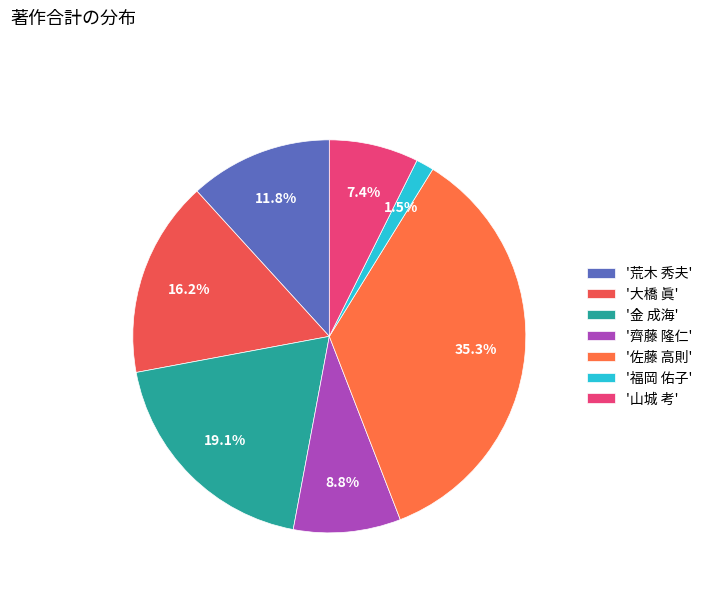

Which slice is the largest?

'佐藤 高則'